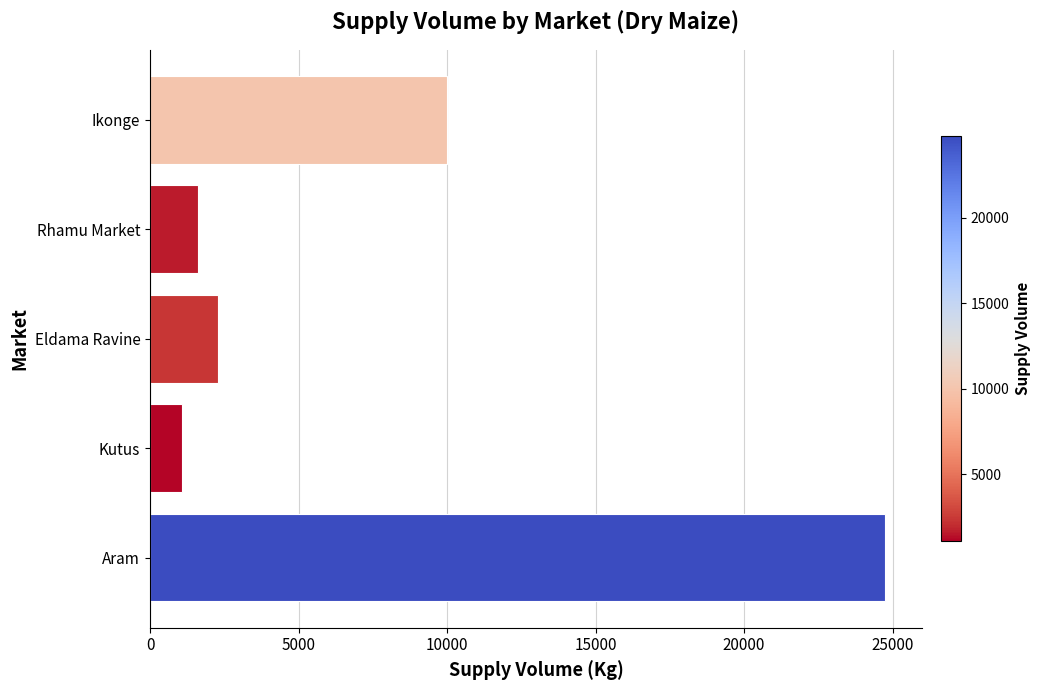

How many data points are less than 2300?

2